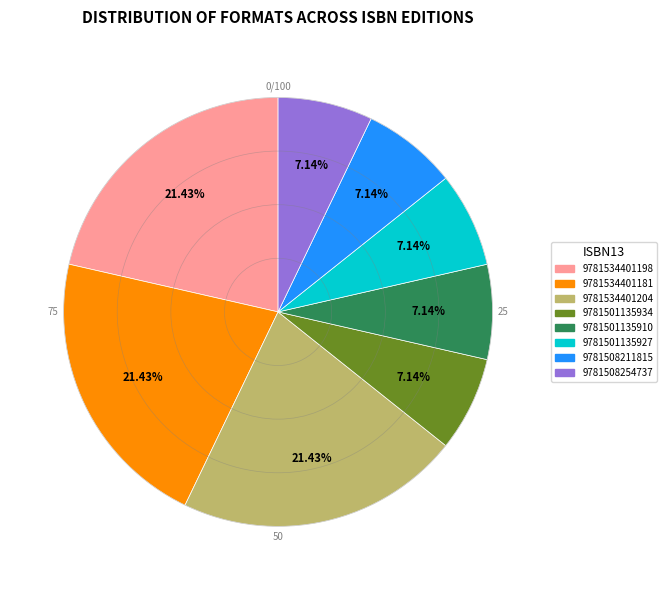

Is there a majority slice in this chart?

No